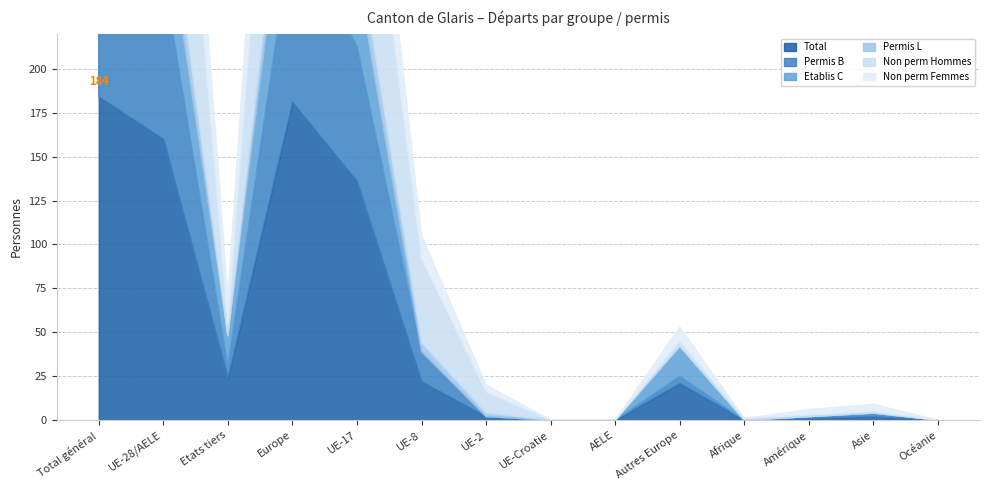

What is the total value across all series at Total général?

630